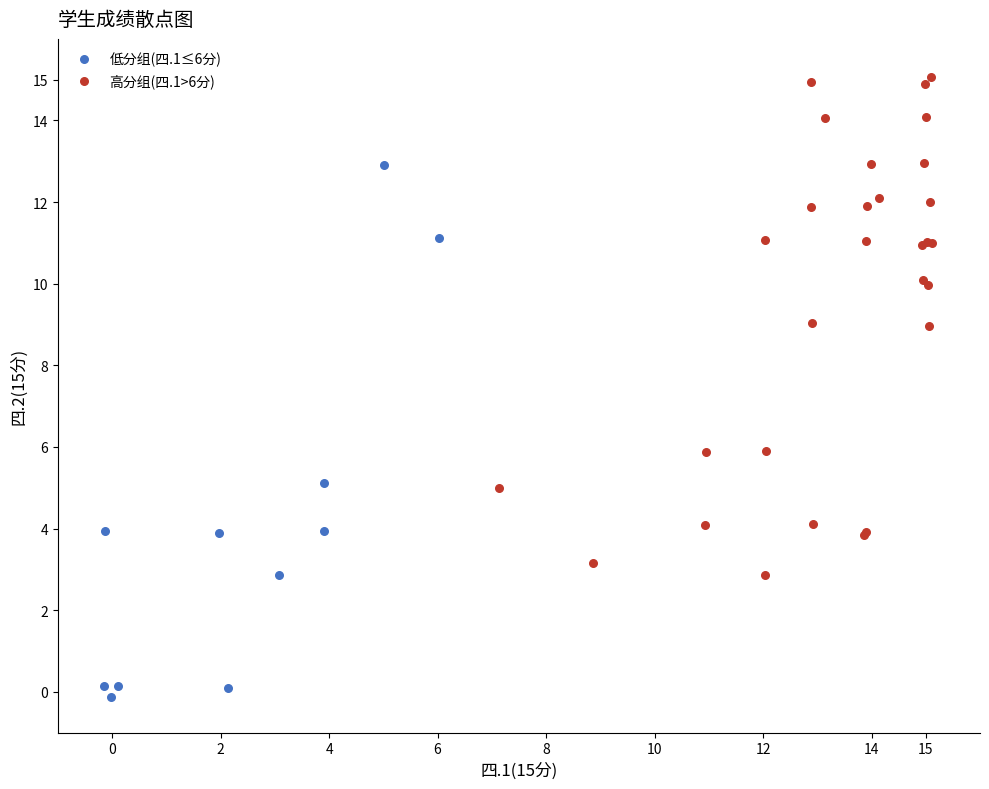

Which series contains the lowest Y value?

低分组(四.1≤6分)